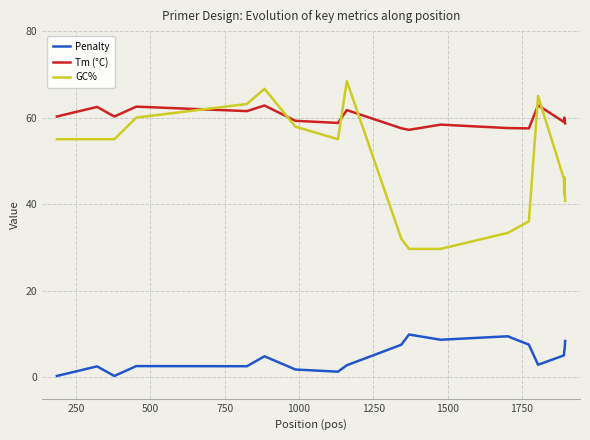

What is the minimum value shown in the chart?

0.3